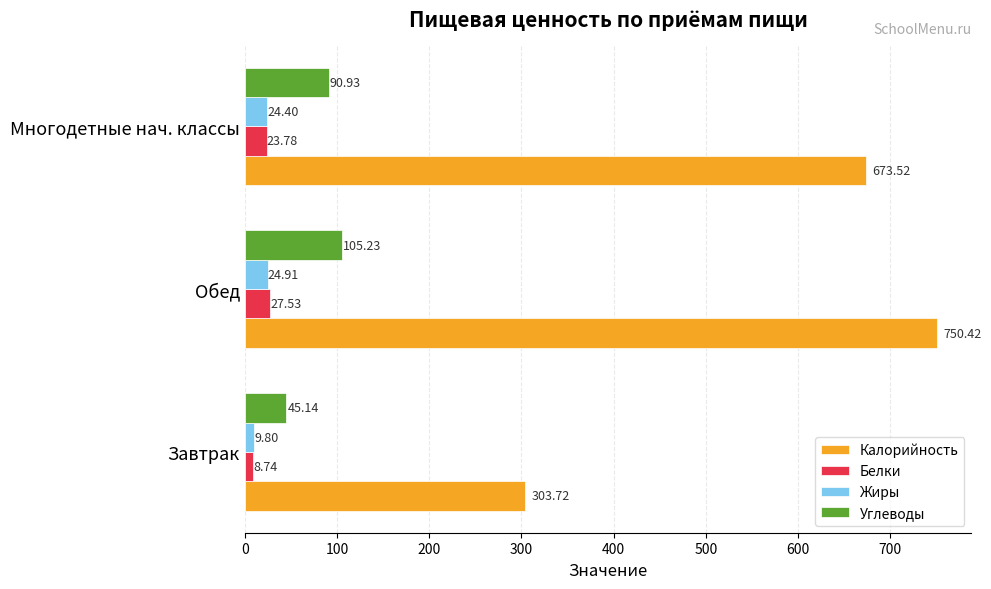

List the labels in order of Жиры value, smallest first.

Завтрак, Многодетные нач. классы, Обед